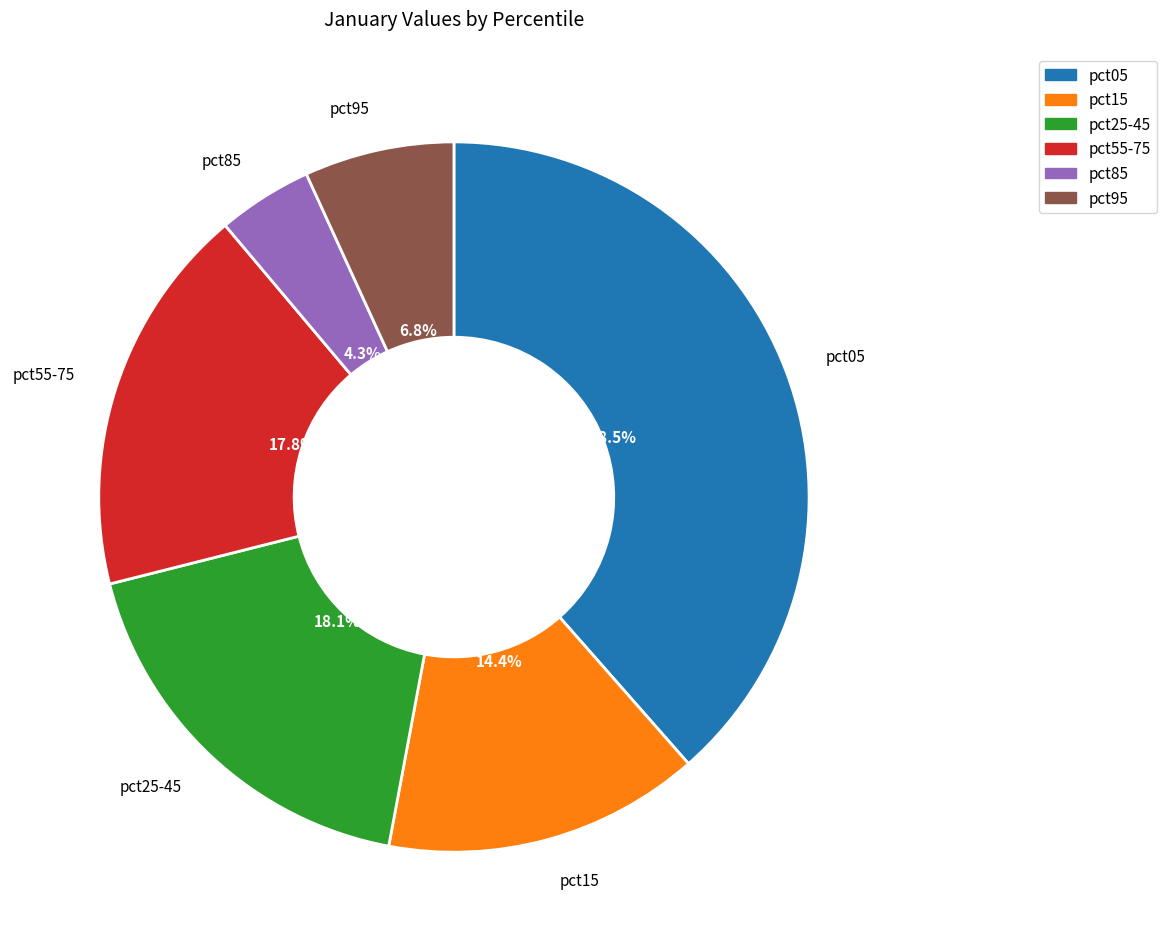

To the nearest percent, what percentage of the pie is pct85?

4%